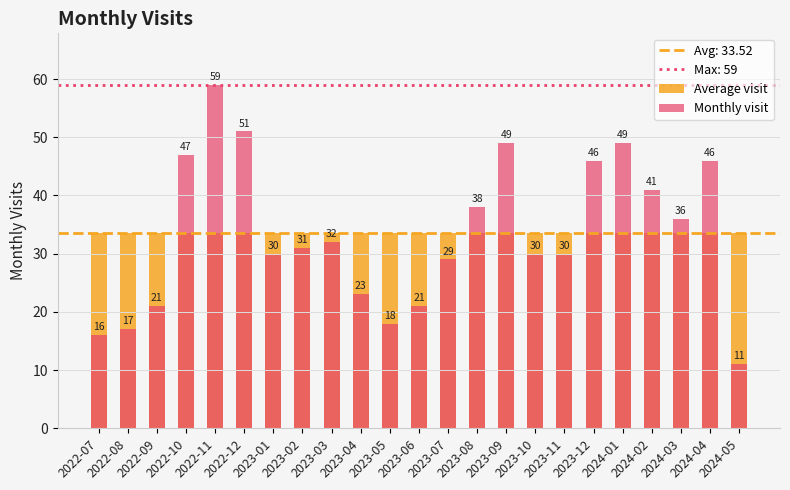

Does the chart contain stacked bars?

No